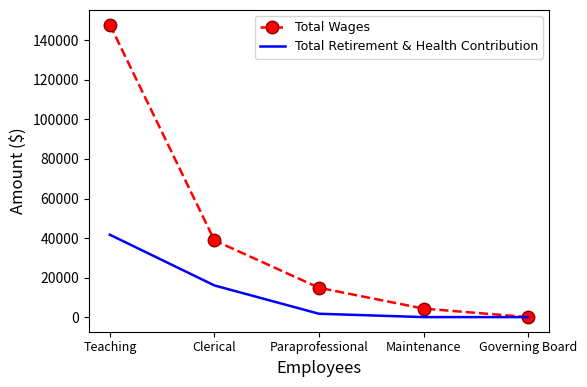

At which category is the sum across all series the highest?

Teaching